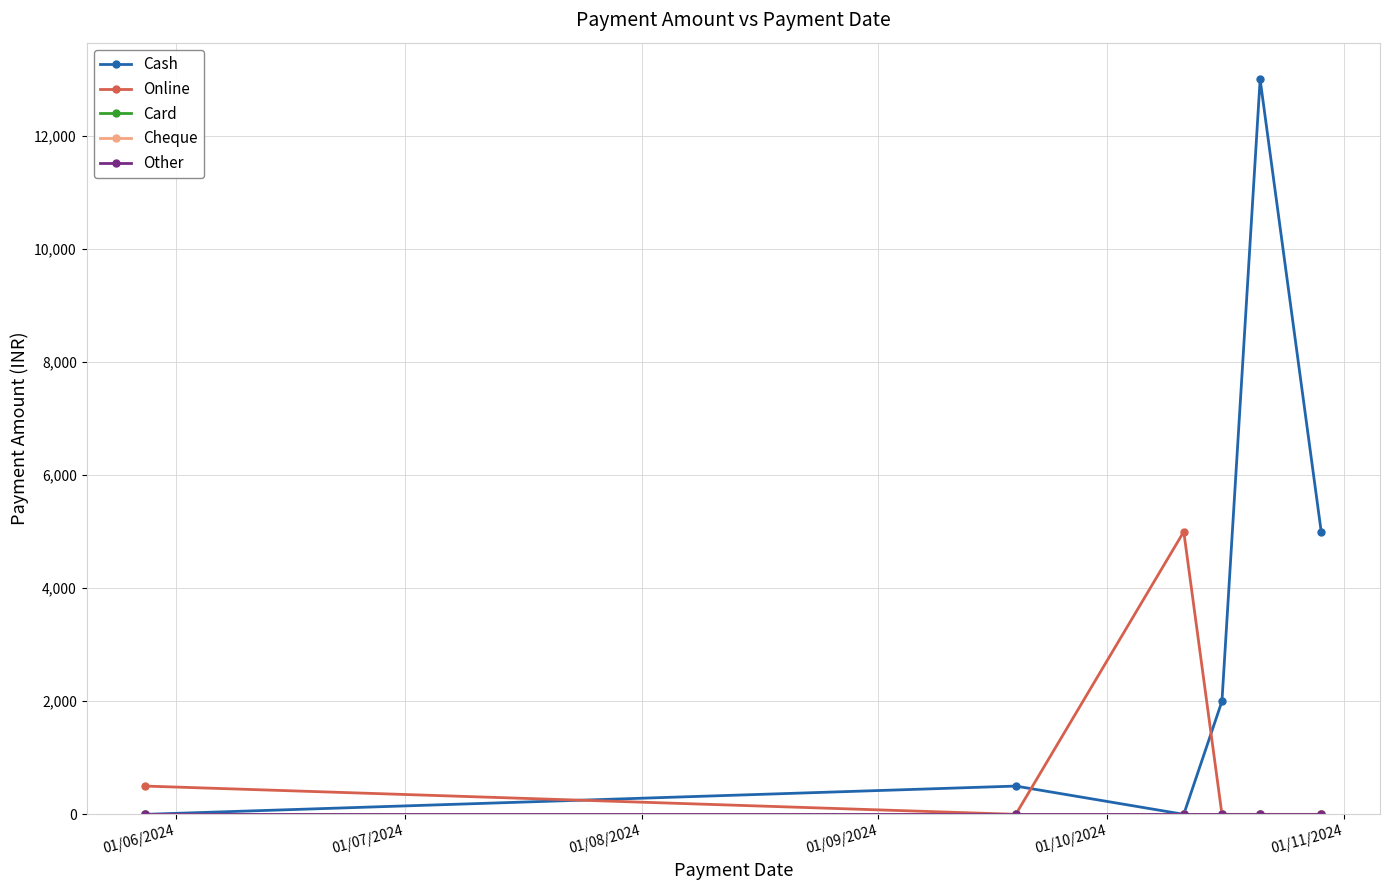

Count the Online values in the range 0 to 500.

5